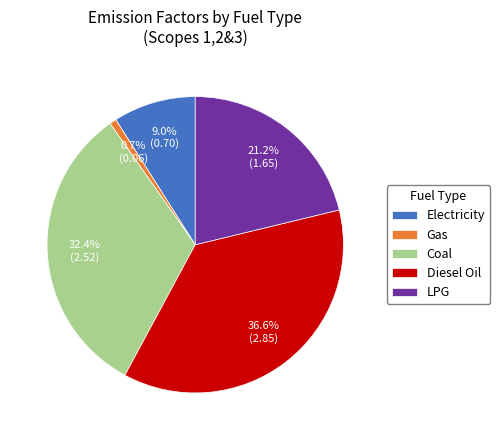

Combined, what portion of the pie is Coal and Gas?

33.1%